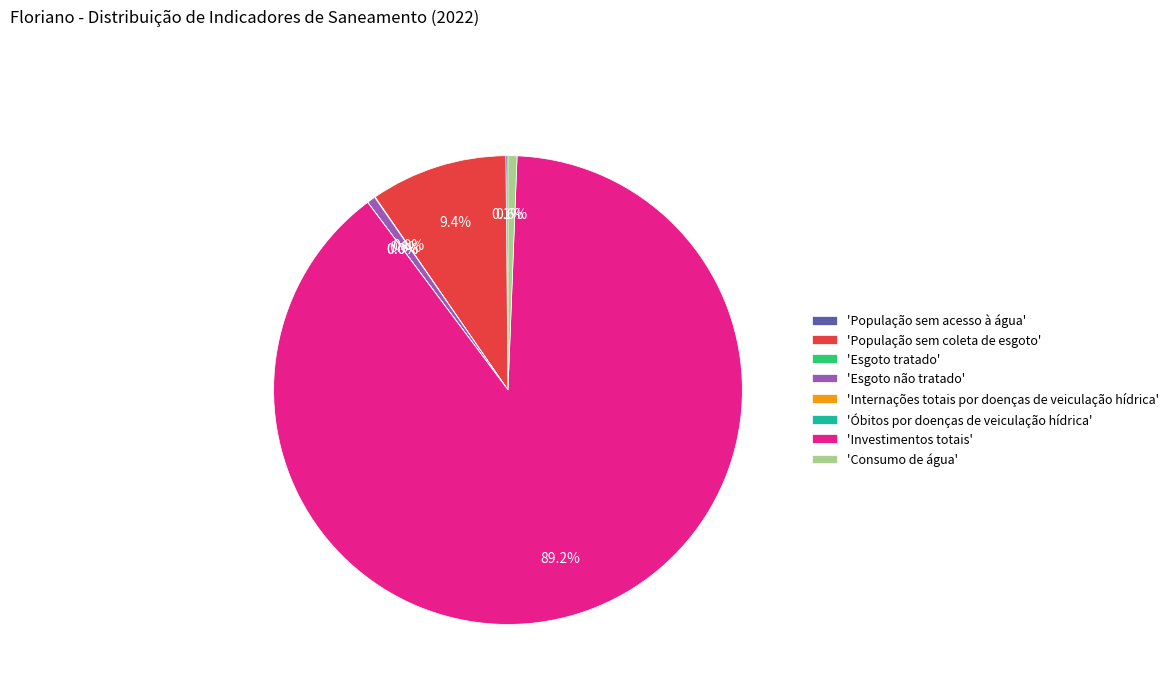

How much of the chart is everything except 'Consumo de água'?

99.4%